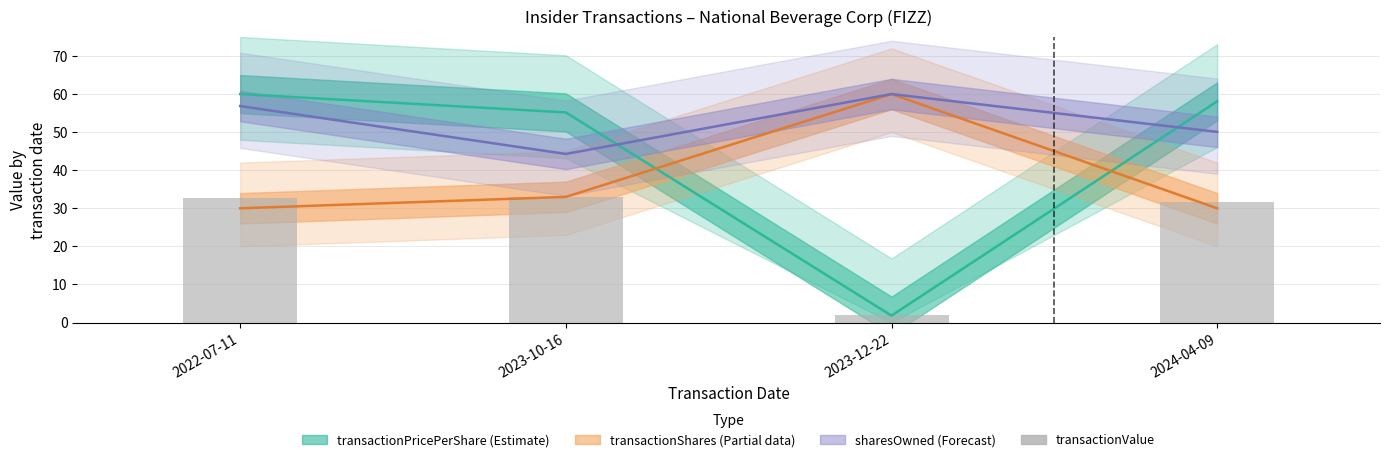

Rank the categories by value from highest to lowest.

2023-10-16, 2022-07-11, 2024-04-09, 2023-12-22